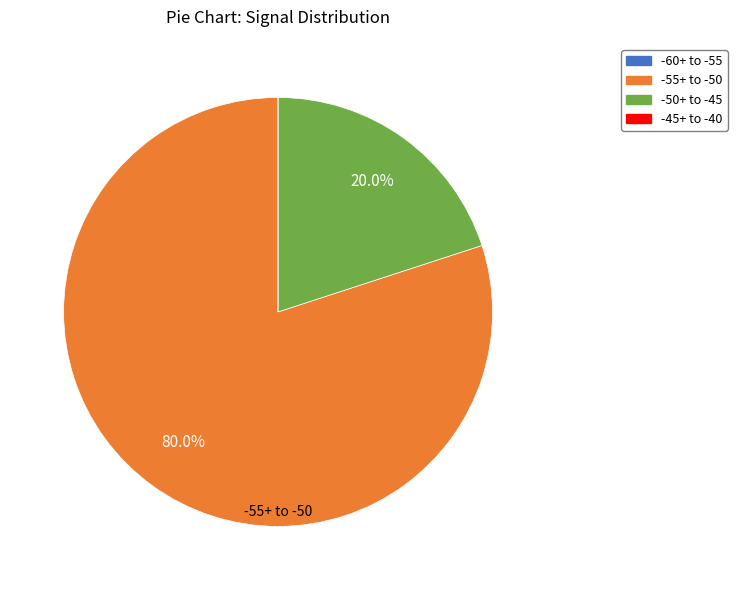

Does any single category account for the majority?

Yes